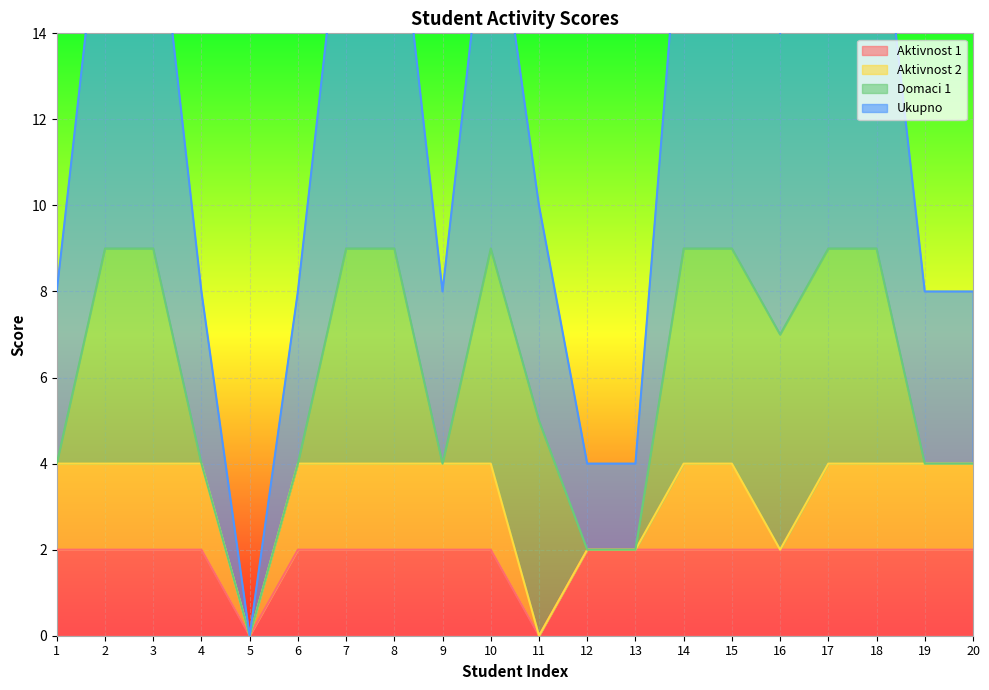

The value of Aktivnost 1 at 16 is 3. True or false?

False